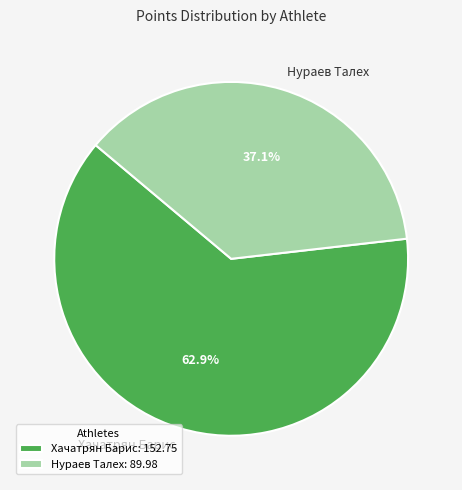

Approximately how many times larger is the value at Хачатрян Барис compared to Нураев Талех?

1.7